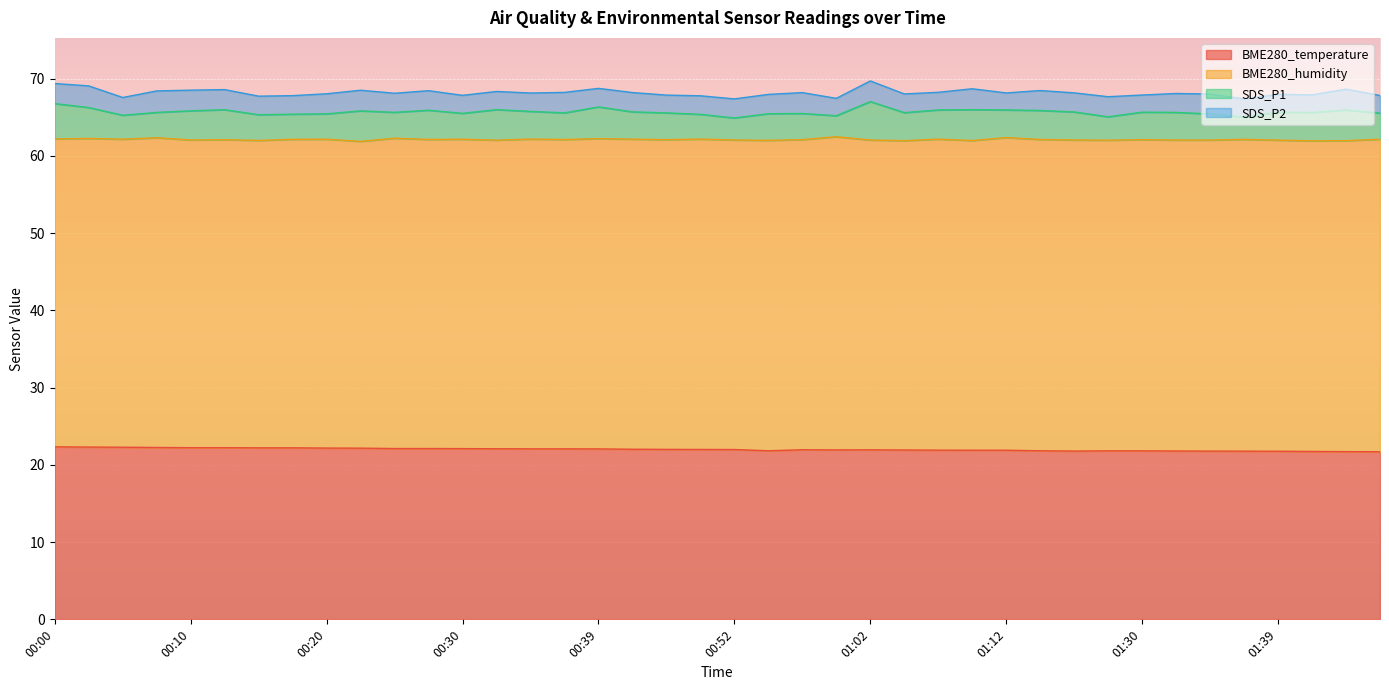

The BME280_humidity series shows 40.2 at 01:55. True or false?

True